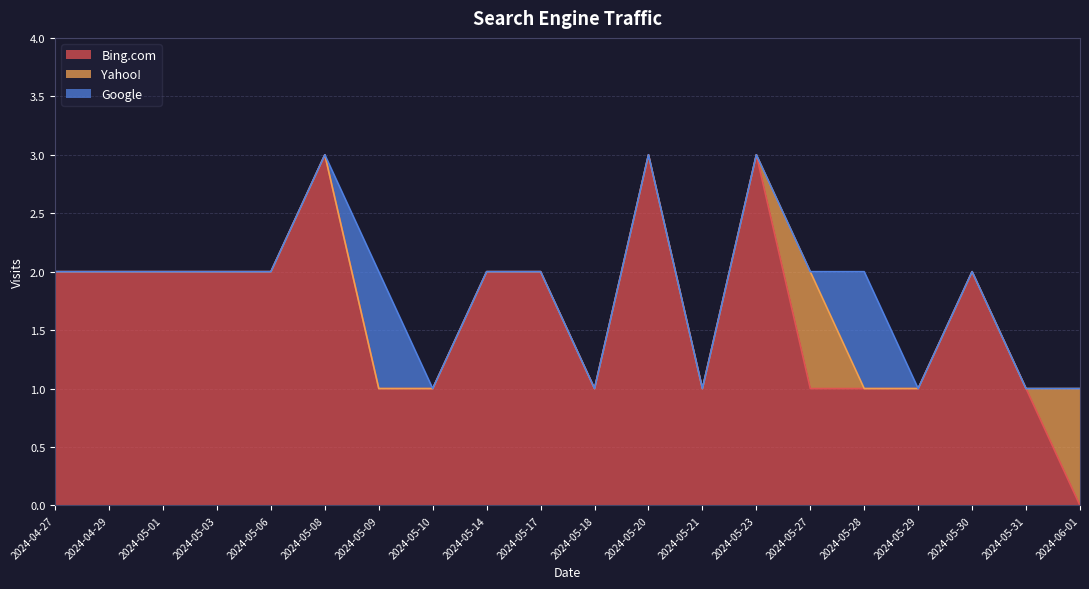

The value of Bing.com at 2024-05-27 is 1. True or false?

True